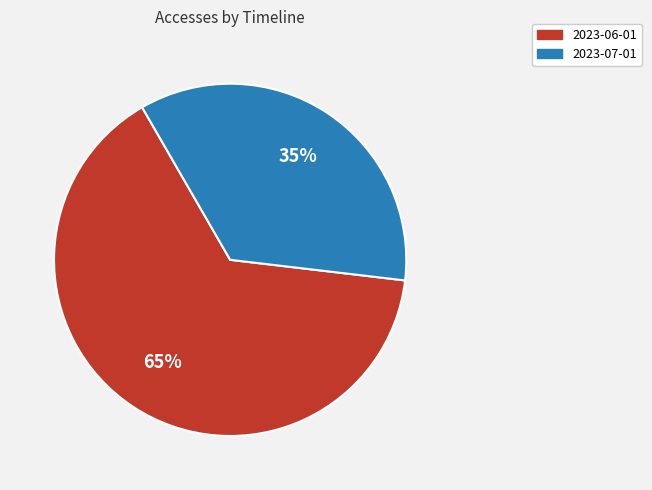

Which category has the biggest portion of the pie?

2023-06-01